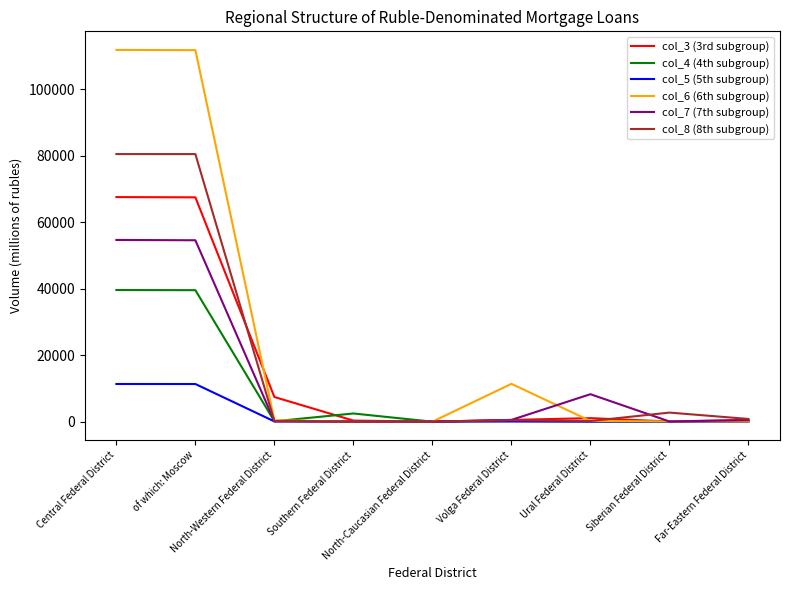

Which series has the widest spread of values?

col_6 (6th subgroup)